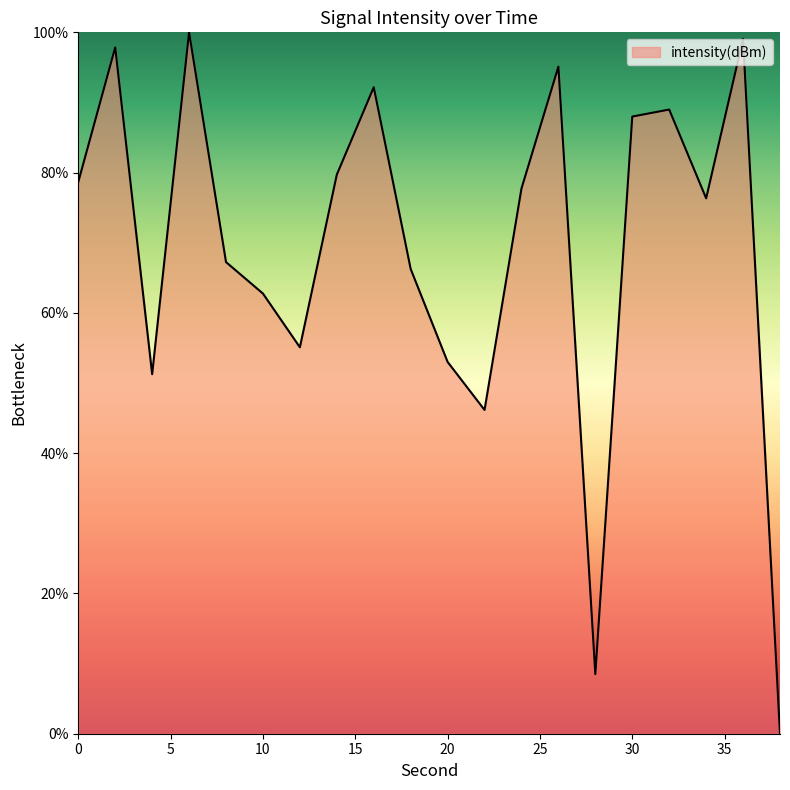

What is the difference between the maximum and minimum values?

100.0